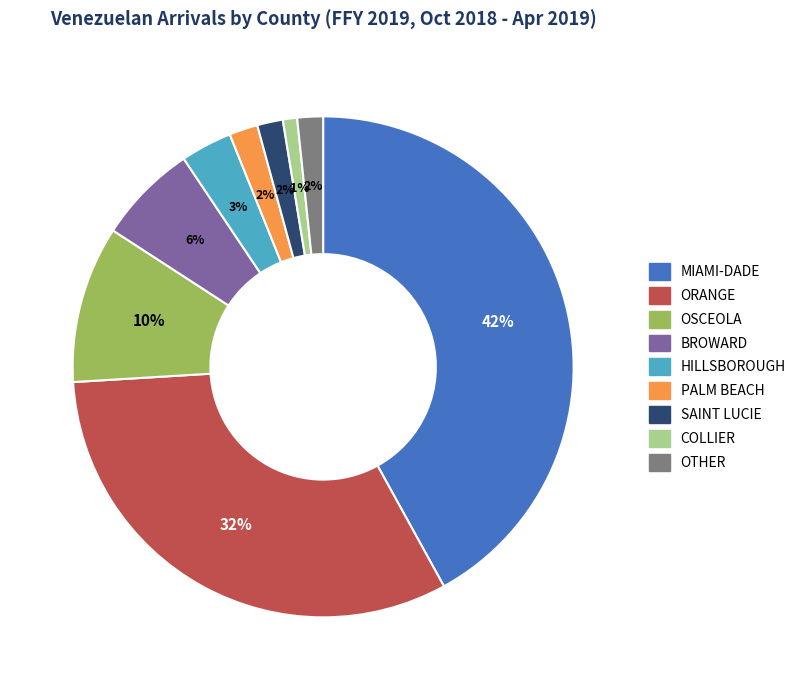

True or false: BROWARD accounts for 1% of the total.

False